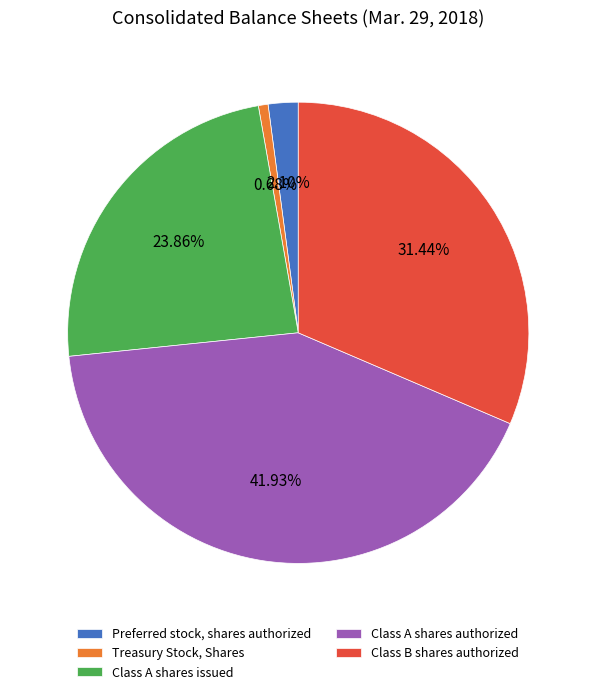

True or false: Treasury Stock, Shares accounts for 11% of the total.

False